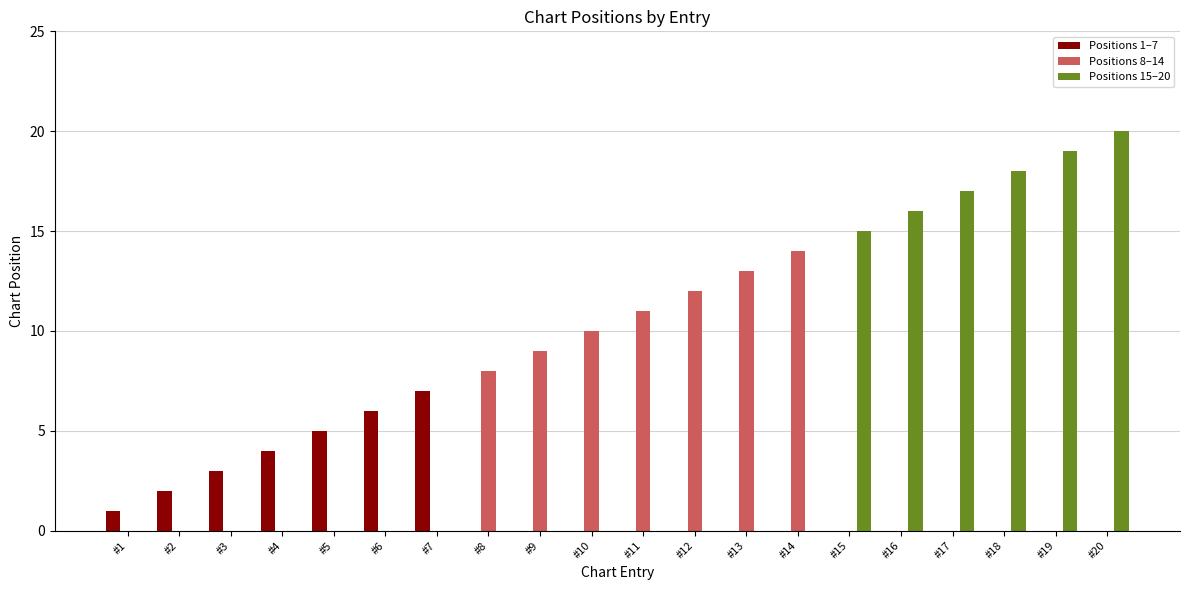

Between #3 and #9, which series saw the biggest shift?

Positions 8–14